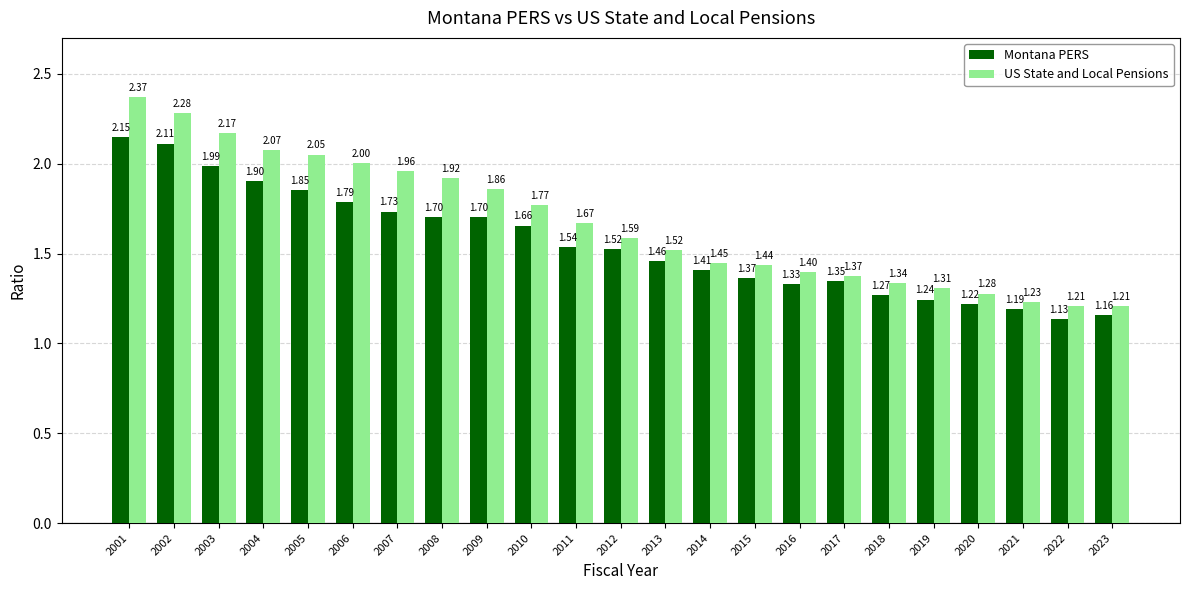

List the series in order of their peak value, highest first.

US State and Local Pensions, Montana PERS